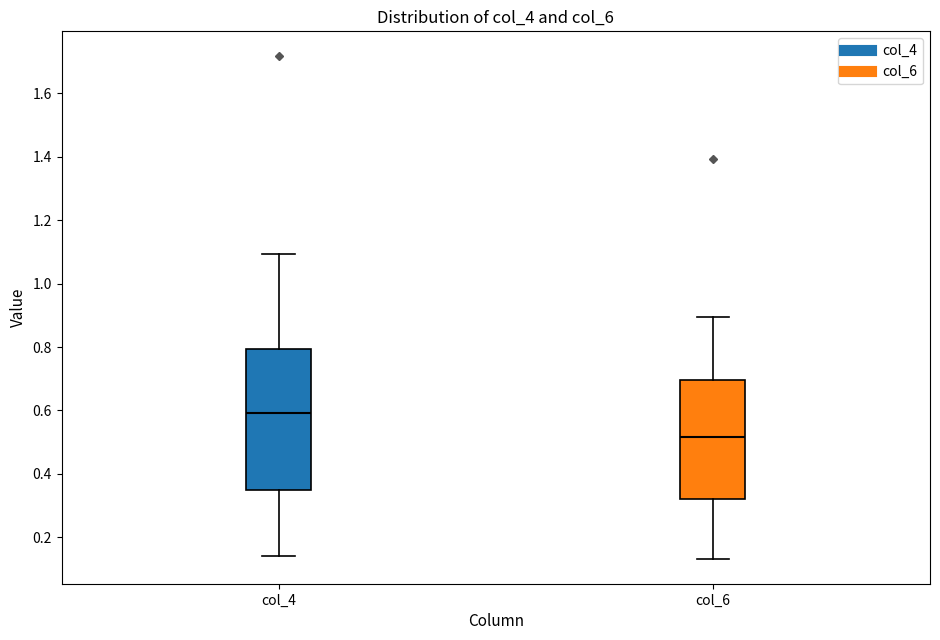

Which box has the highest median line?

col_4